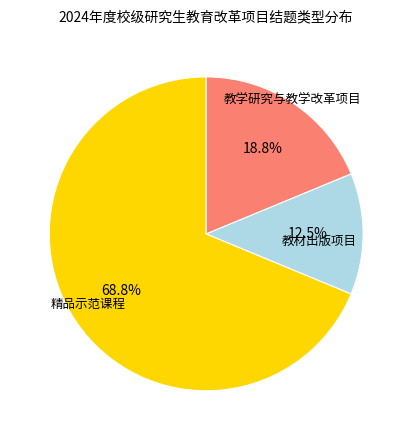

Does any single category account for the majority?

Yes